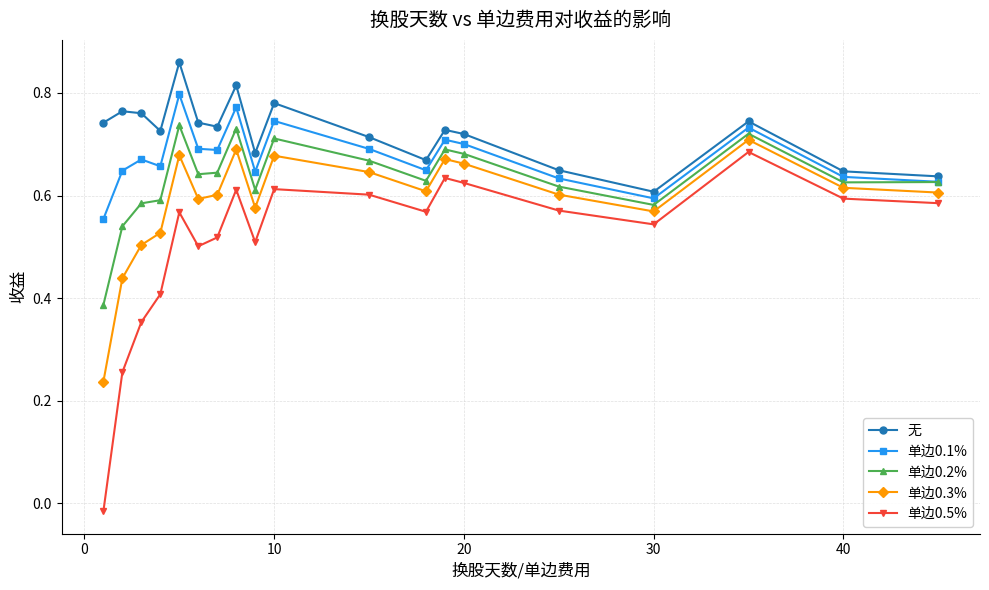

Which series has the widest spread of values?

单边0.5%